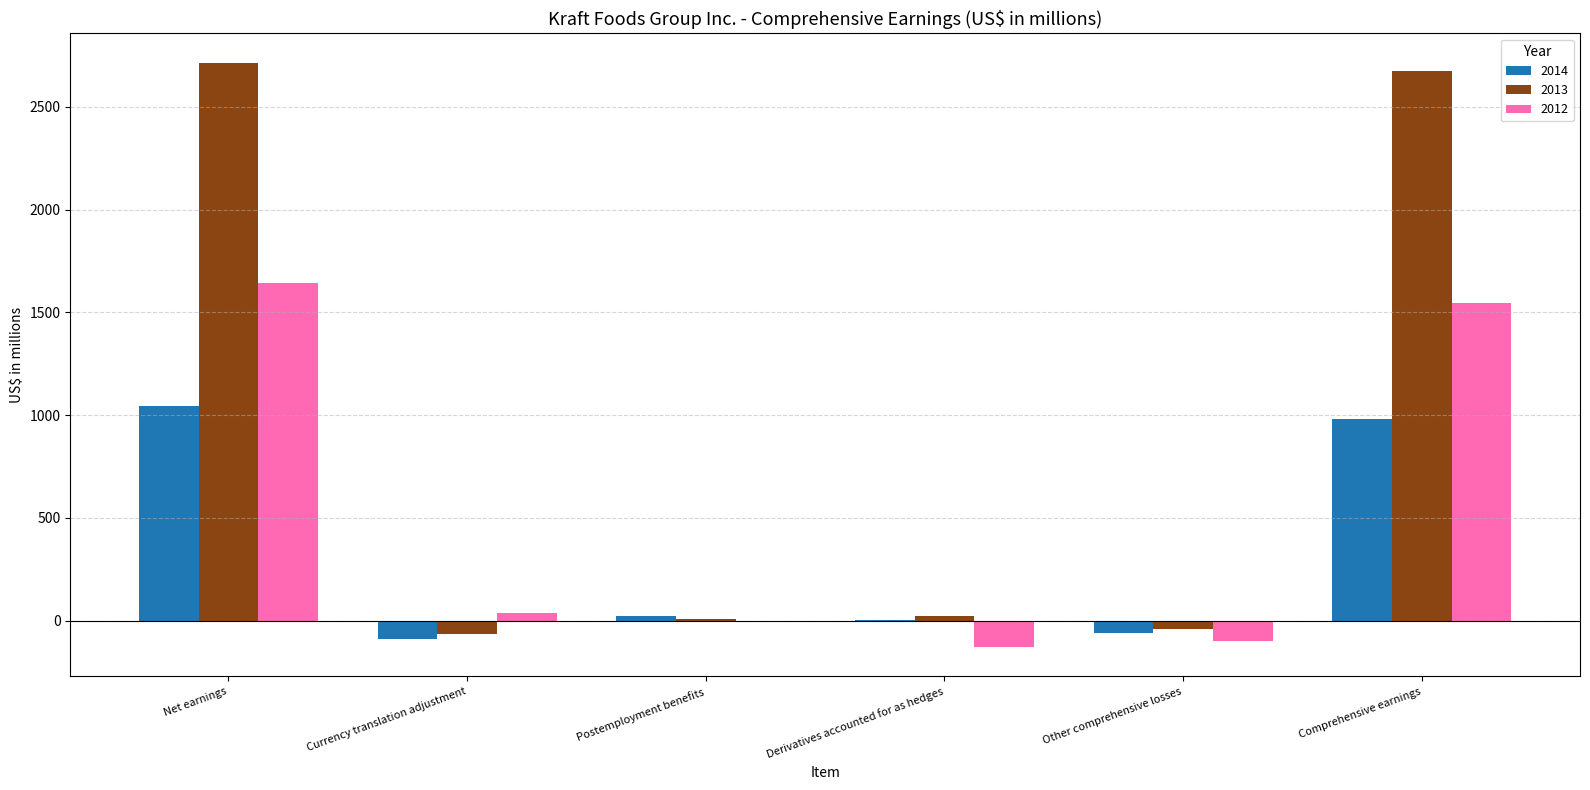

Reading left to right, what are all the values shown in this chart?

2014: Net earnings=1043	Currency translation adjustment=-91	Postemployment benefits=24	Derivatives accounted for as hedges=4	Other comprehensive losses=-63	Comprehensive earnings=980
2013: Net earnings=2715	Currency translation adjustment=-68	Postemployment benefits=6	Derivatives accounted for as hedges=23	Other comprehensive losses=-39	Comprehensive earnings=2676
2012: Net earnings=1642	Currency translation adjustment=36	Postemployment benefits=-4	Derivatives accounted for as hedges=-130	Other comprehensive losses=-98	Comprehensive earnings=1544